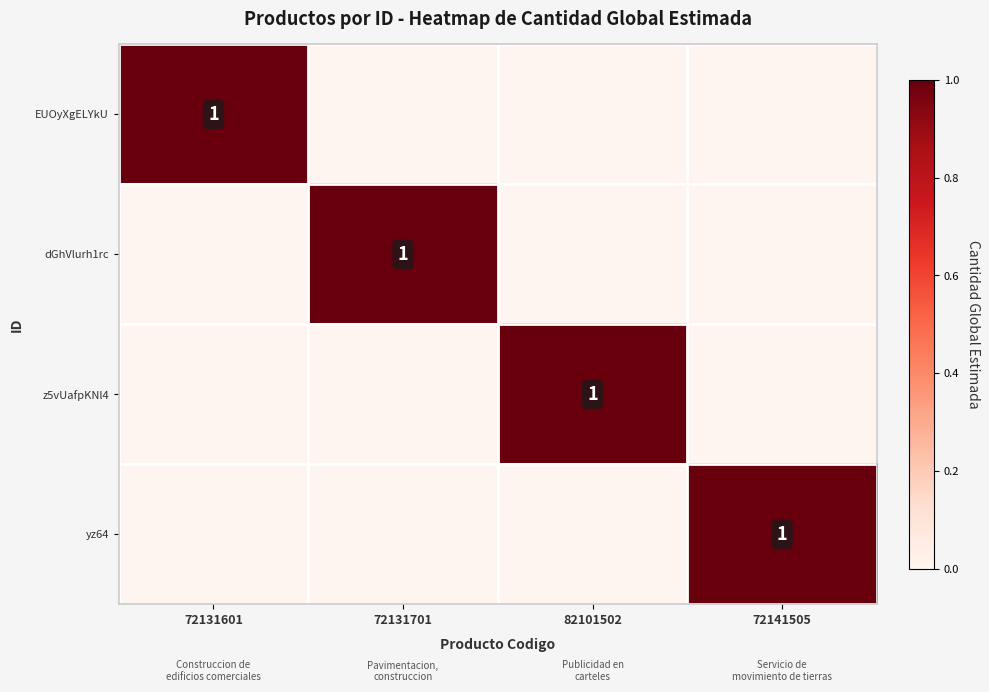

Is it true that EUOyXgELYkU equals 1 at 72131601?

True